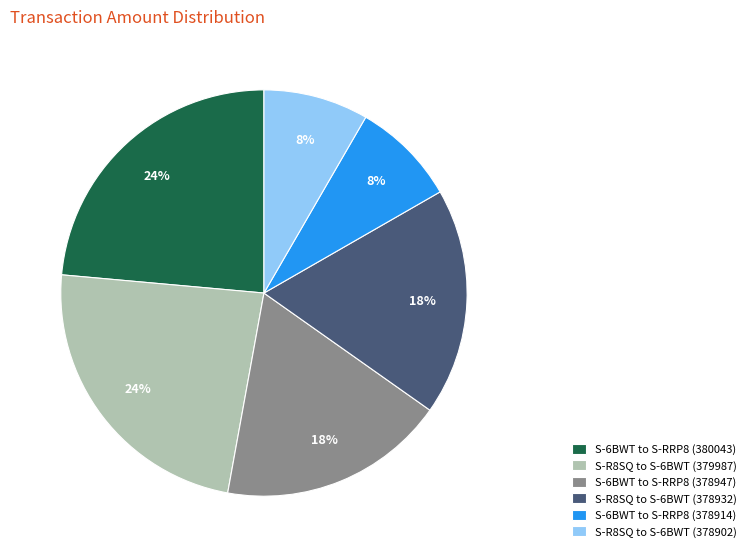

The S-6BWT to S-RRP8 (378947) slice represents 18% of the pie. True or false?

True